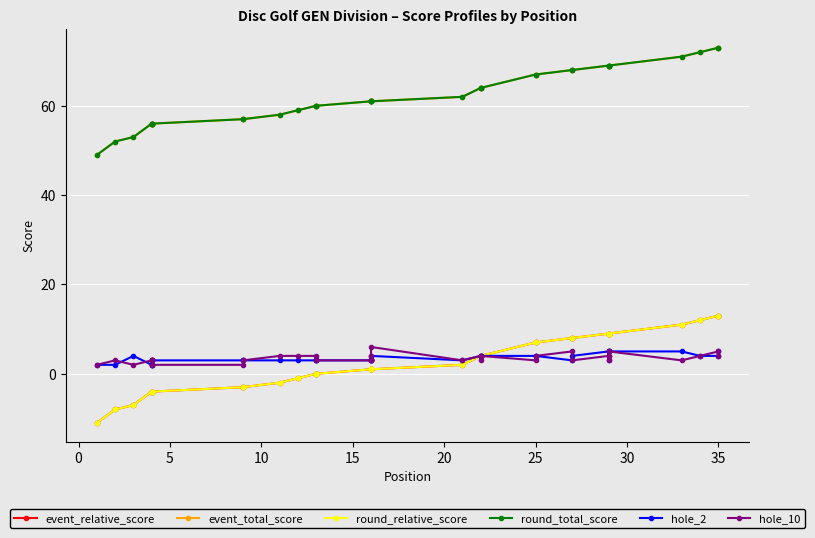

How many lines are shown in the chart?

6